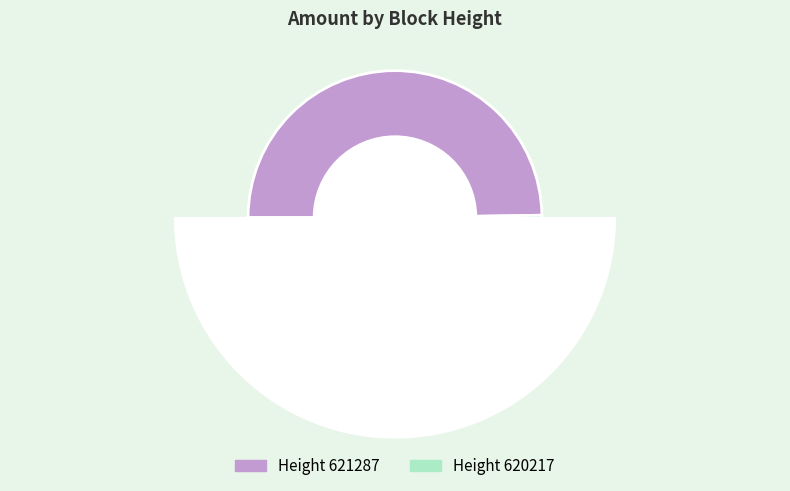

True or false: 620217 accounts for 50% of the total.

True